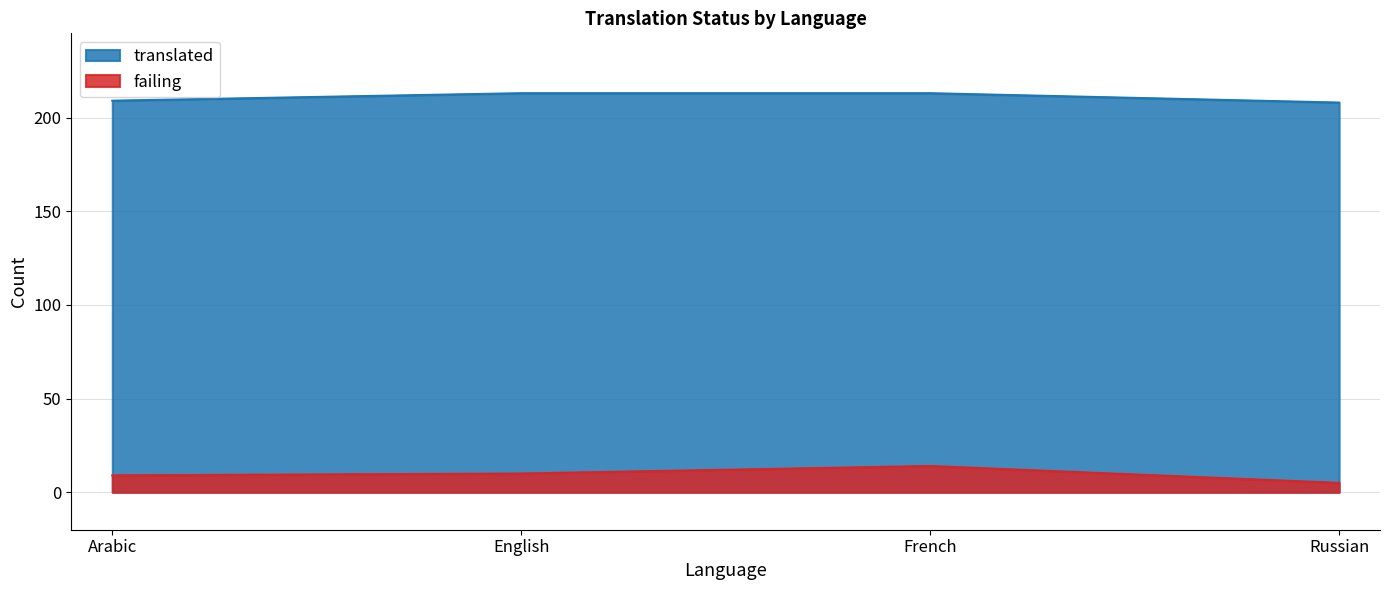

Rank the series by their maximum value, from highest to lowest.

translated, failing